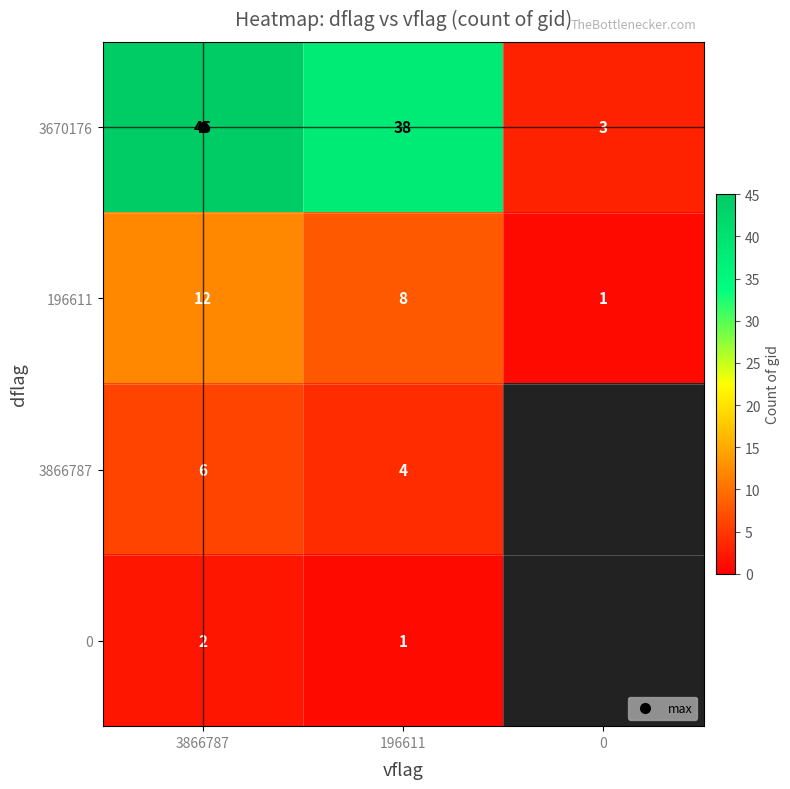

Which has a higher value, 0 or 196611?

196611